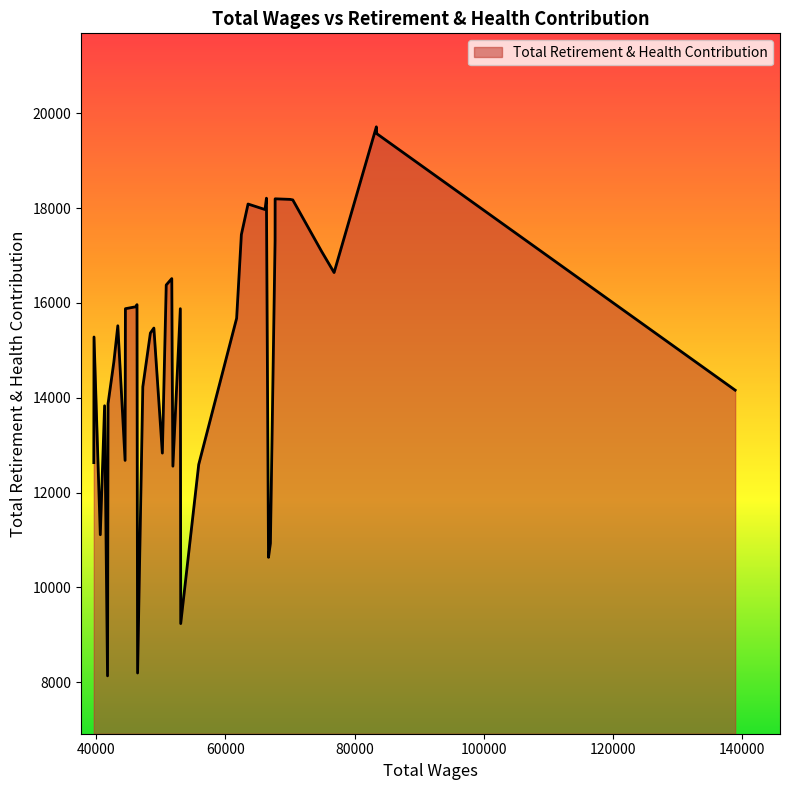

What is the difference between the maximum and minimum values?

11577